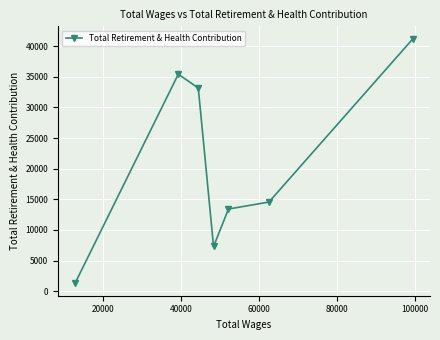

How many data points are less than 14551?

3